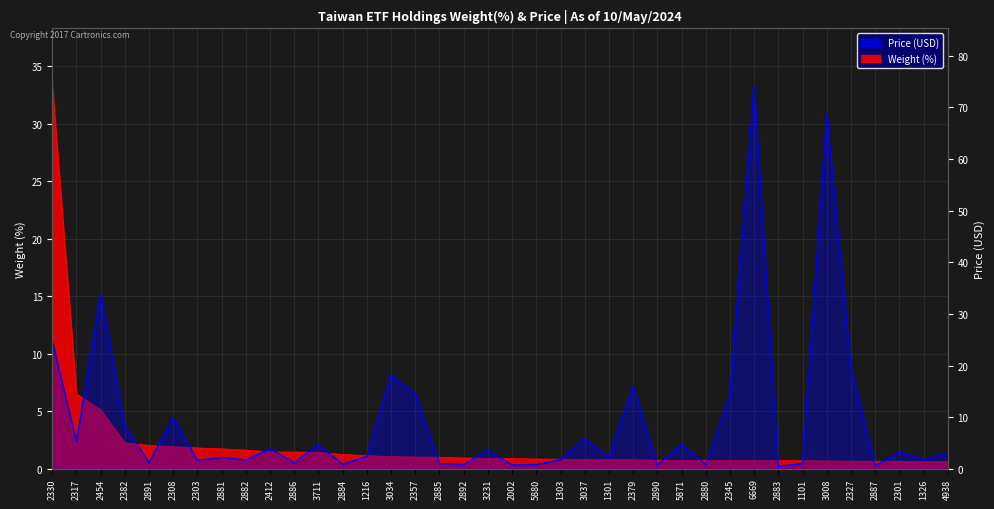

What is the total value across all series at 3008?

69.5